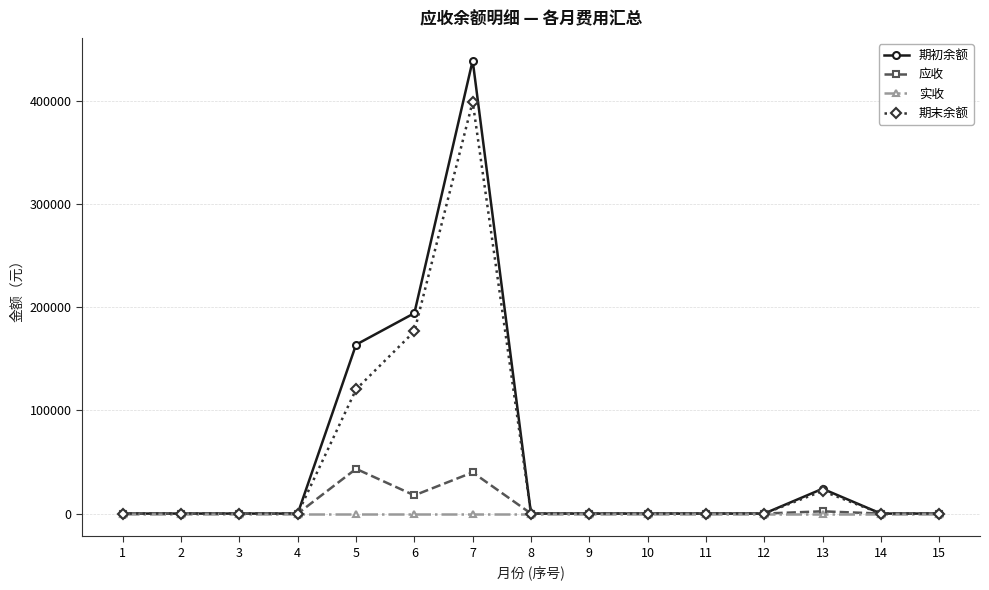

What is the value of the 应收 point at the 13th from the left?

2185.0